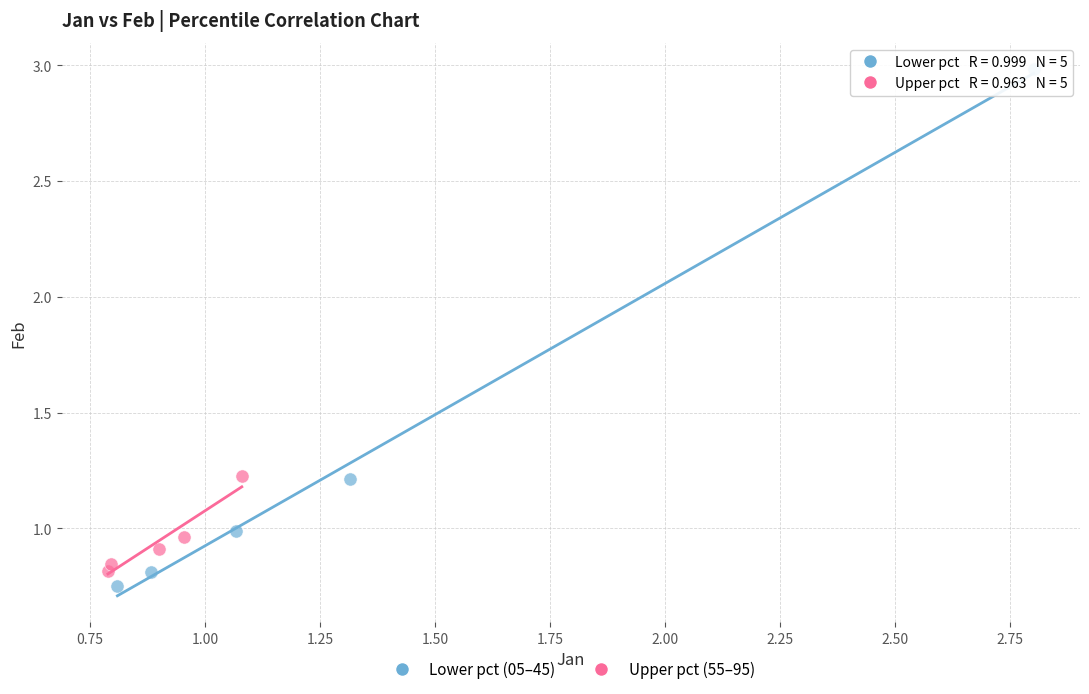

Which series reaches the maximum Y coordinate?

Lower pct (05–45)